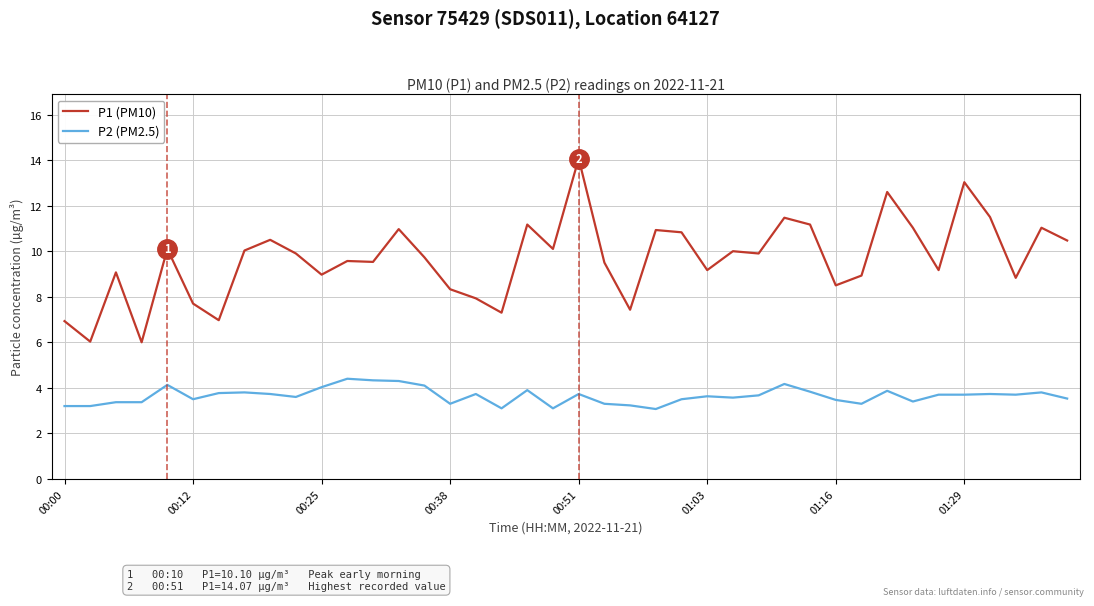

List the series in order of their overall mean, lowest first.

P2 (PM2.5), P1 (PM10)